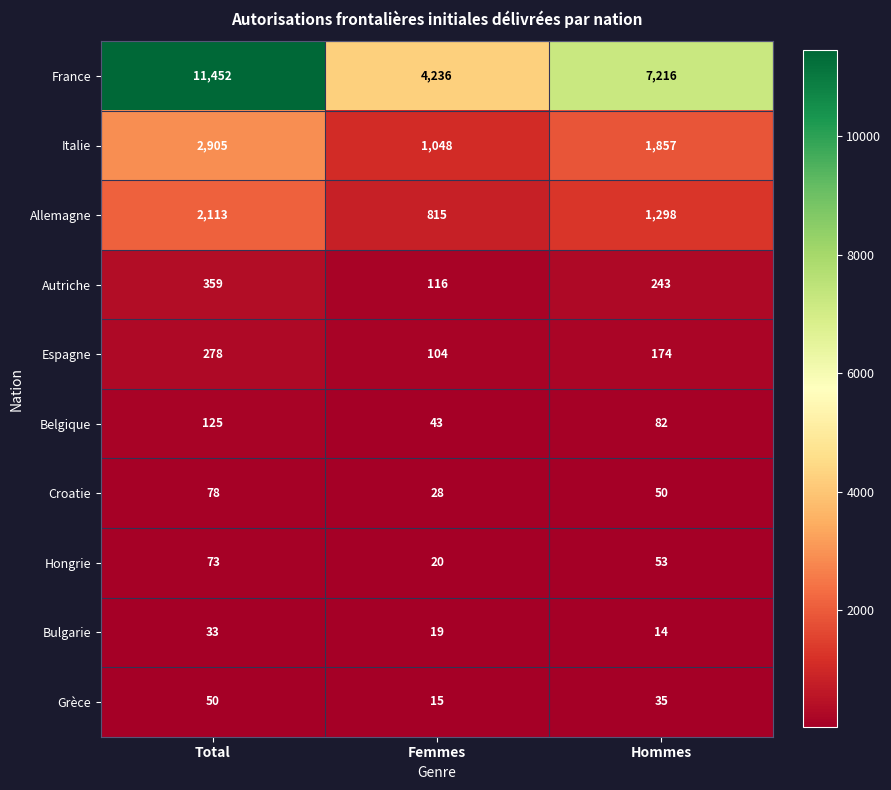

Reading right to left, list all the values displayed in this chart.

France: Hommes=7216	Femmes=4236	Total=11452
Italie: Hommes=1857	Femmes=1048	Total=2905
Allemagne: Hommes=1298	Femmes=815	Total=2113
Autriche: Hommes=243	Femmes=116	Total=359
Espagne: Hommes=174	Femmes=104	Total=278
Belgique: Hommes=82	Femmes=43	Total=125
Croatie: Hommes=50	Femmes=28	Total=78
Hongrie: Hommes=53	Femmes=20	Total=73
Bulgarie: Hommes=14	Femmes=19	Total=33
Grèce: Hommes=35	Femmes=15	Total=50